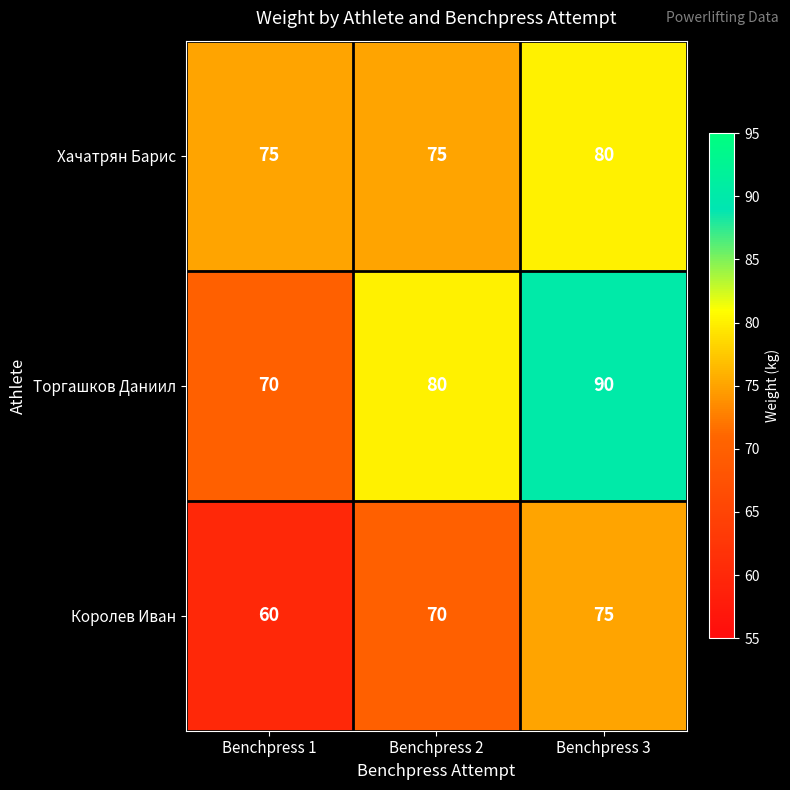

Which series has the widest spread of values?

Торгашков Даниил